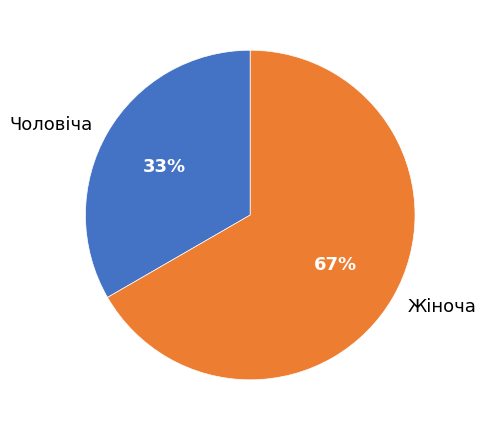

To the nearest percent, what portion does Жіноча represent?

67%